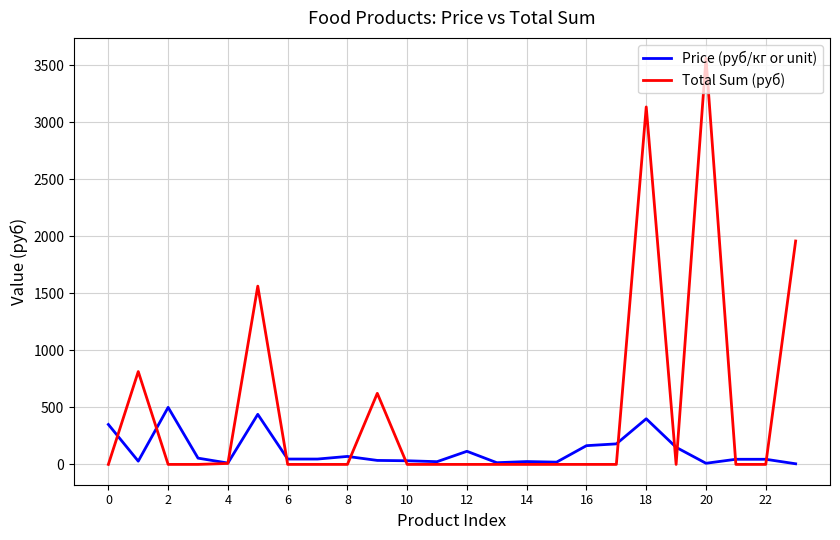

List the series in order of their overall mean, highest first.

Total Sum (руб), Price (руб/кг or unit)